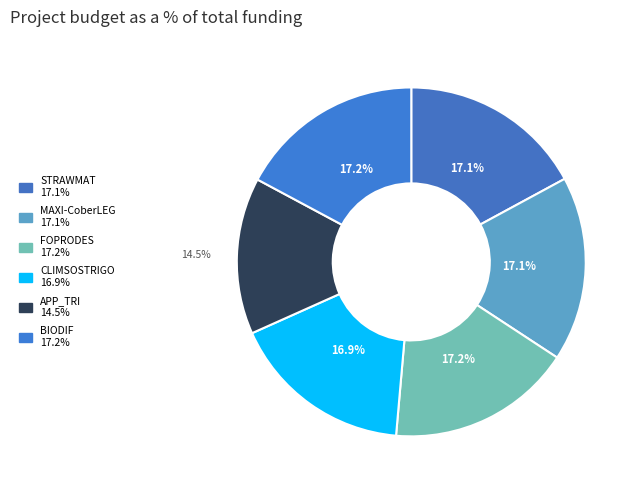

Combined, what portion of the pie is FOPRODES and APP_TRI?

31.7%